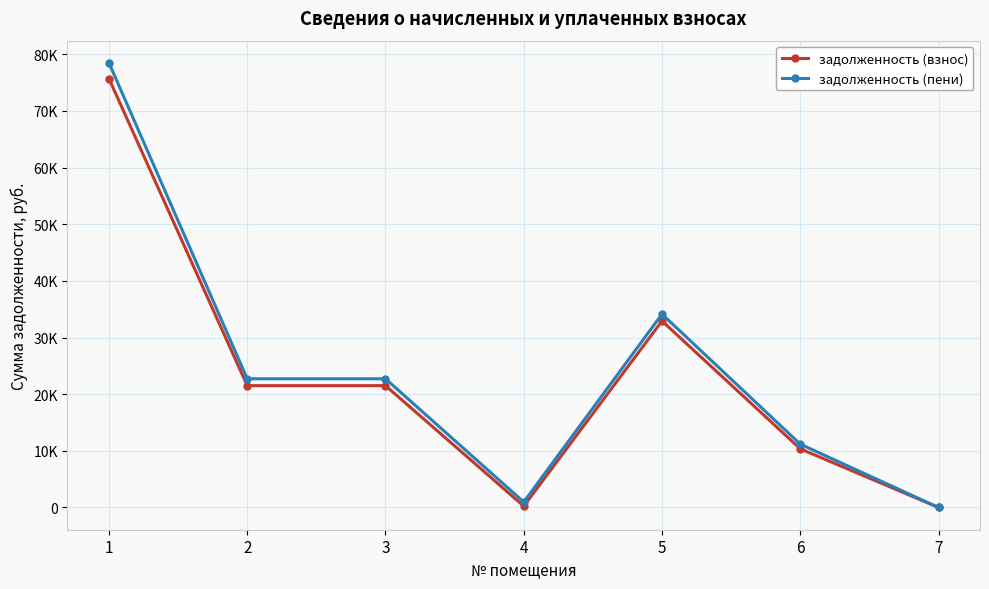

Does the chart have visible grid lines?

Yes